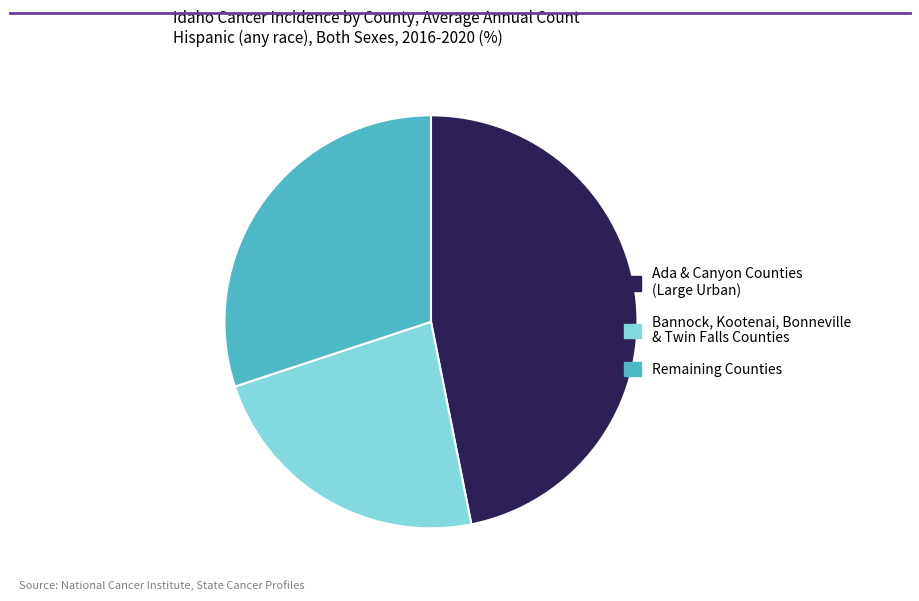

Is there a majority slice in this chart?

No